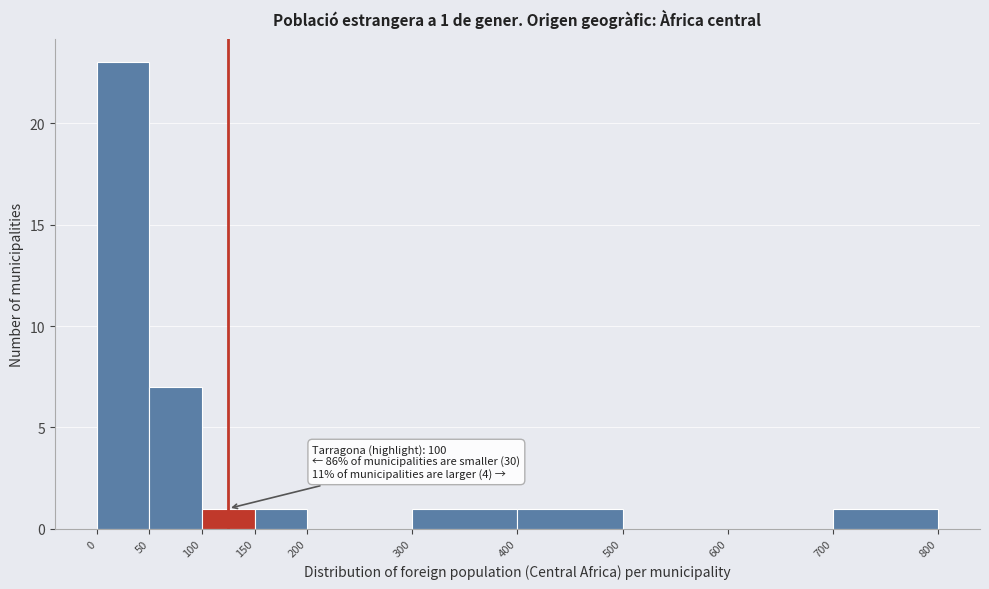

Over which range of the x-axis is the bar tallest?

0 to 50